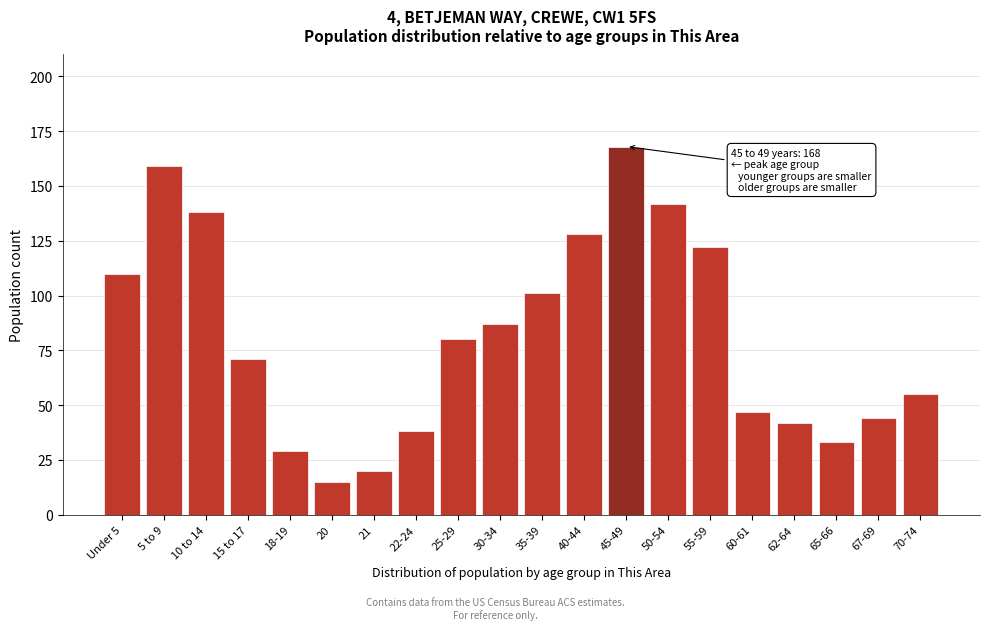

Reading right to left, transcribe all the data shown in this chart.

70-74=55	67-69=44	65-66=33	62-64=42	60-61=47	55-59=122	50-54=142	45-49=168	40-44=128	35-39=101	30-34=87	25-29=80	22-24=38	21=20	20=15	18-19=29	15 to 17=71	10 to 14=138	5 to 9=159	Under 5=110